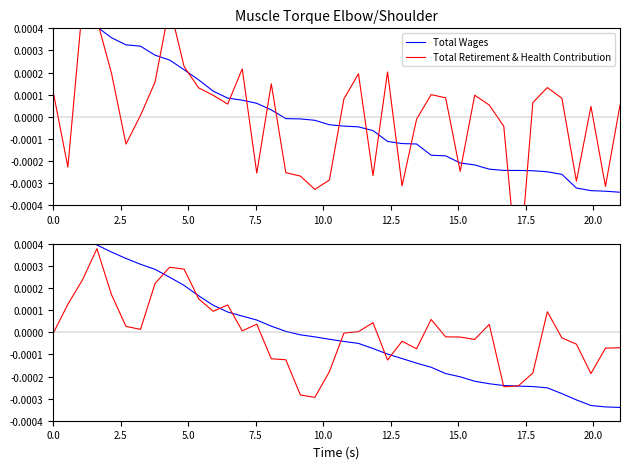

True or false: Total Wages has more than 1 points higher than both neighbors.

False